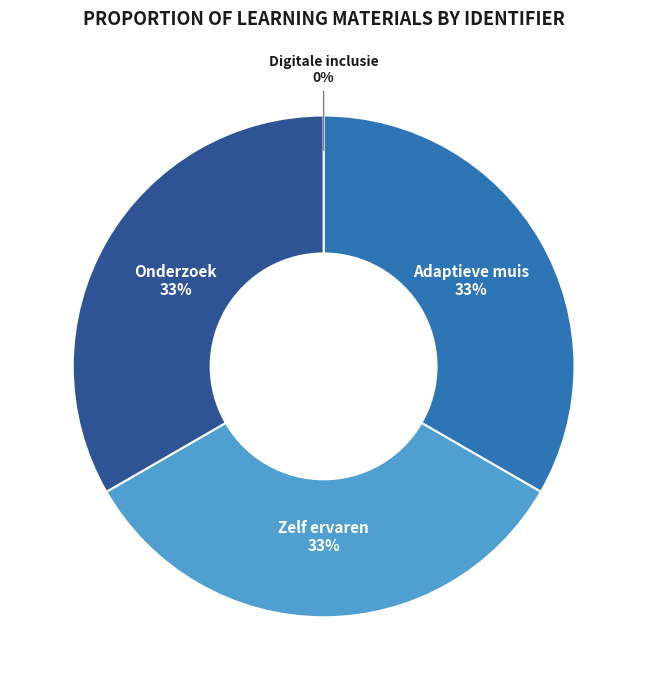

Do Onderzoek and Adaptieve muis together represent more than half of the pie?

Yes